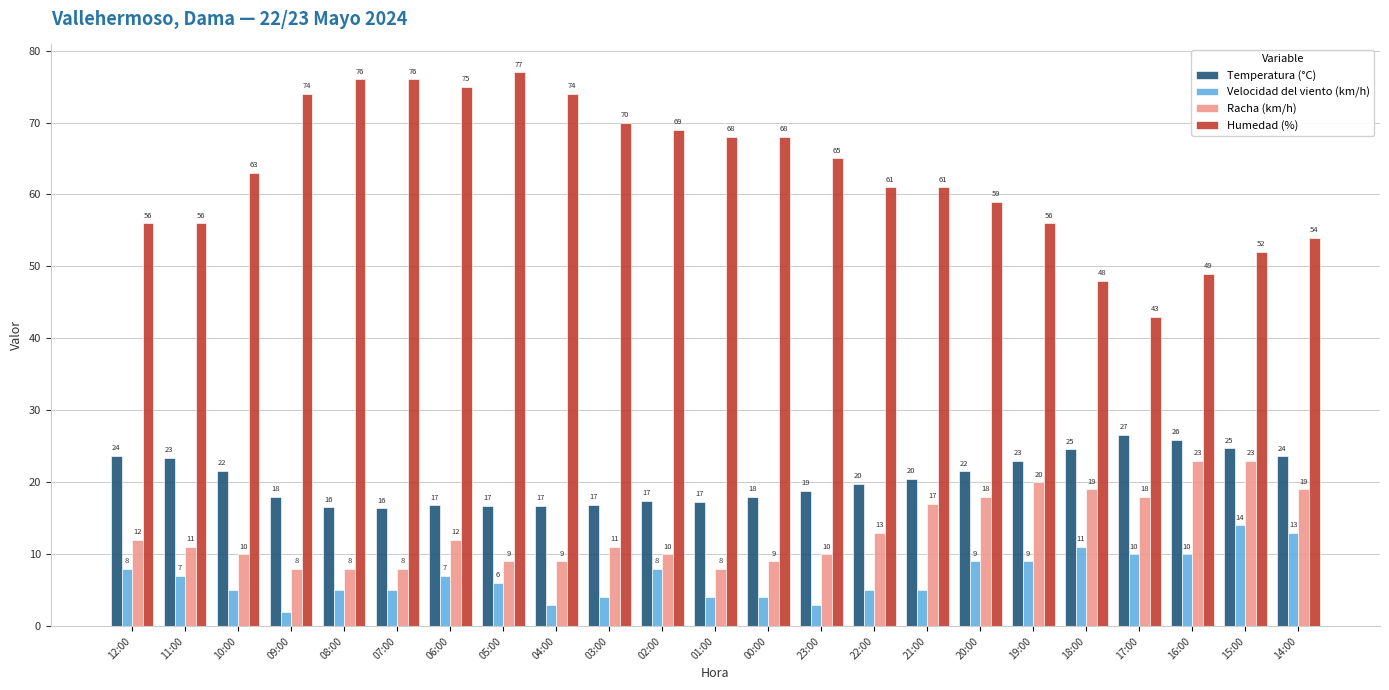

What is the lowest value of the Humedad (%) series?

43.0